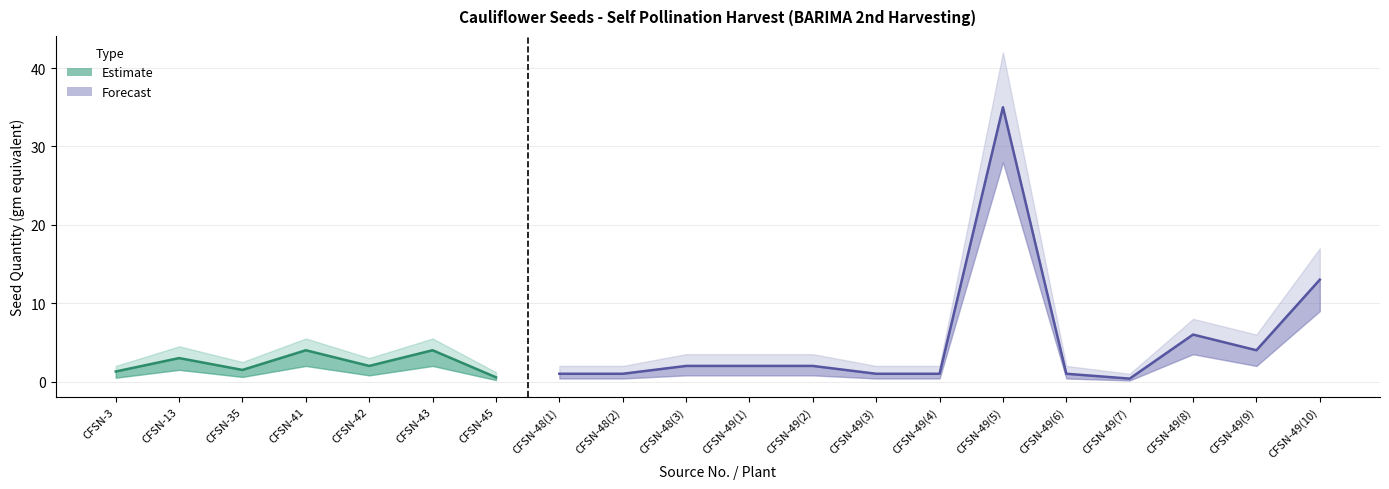

What is the minimum value shown in the chart?

0.1